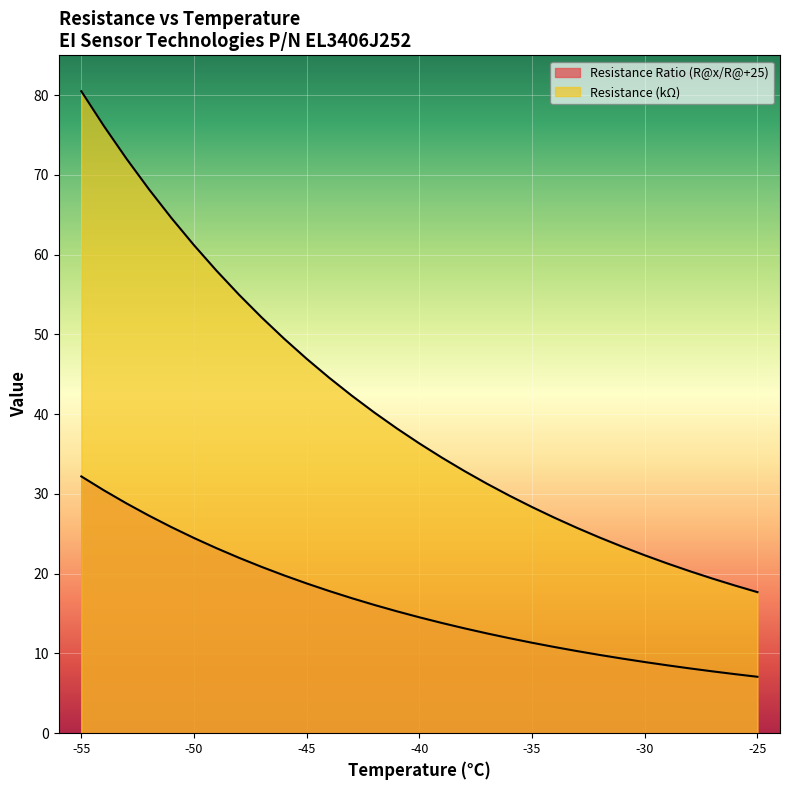

What are all the series names shown in the legend?

Resistance Ratio (R@x/R@+25), Resistance (kΩ)